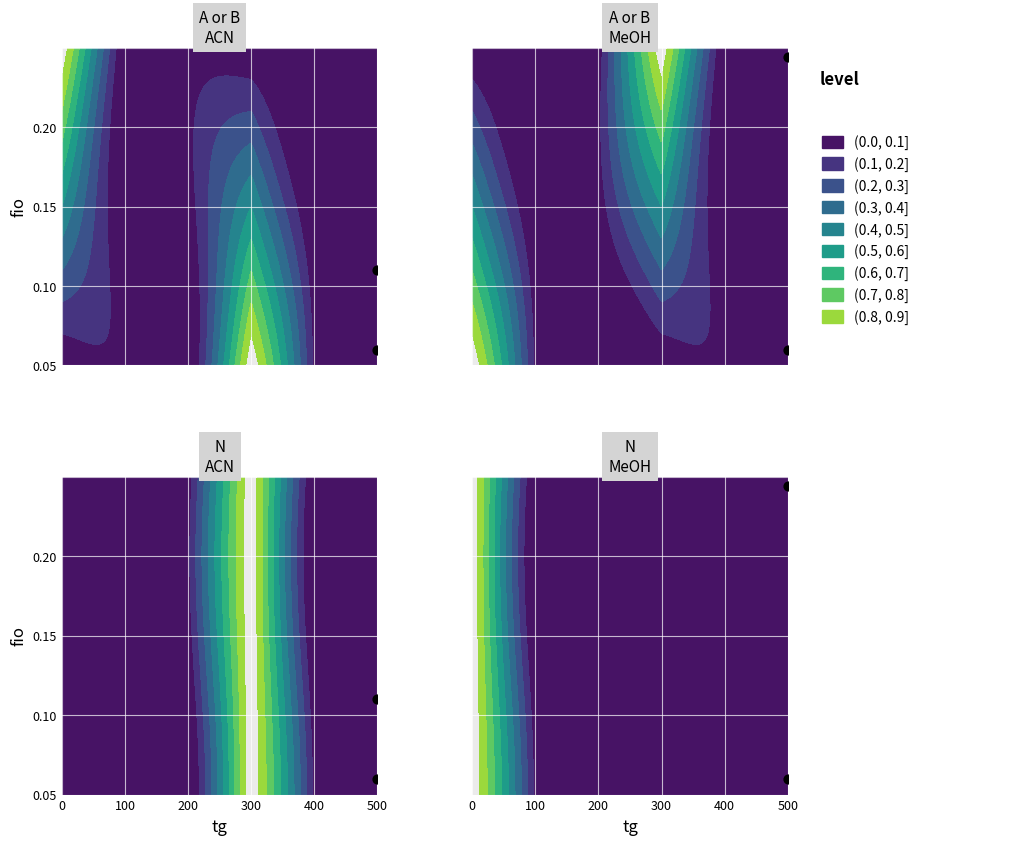

What is the spread (max minus min) of values at 500?

0.7